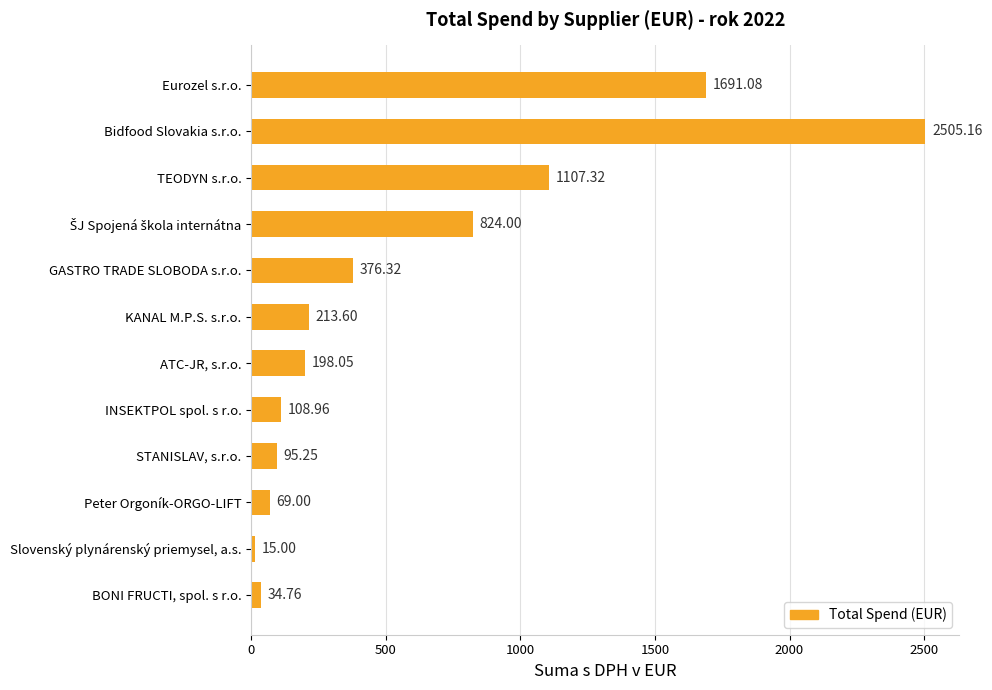

What is the average value?

603.2